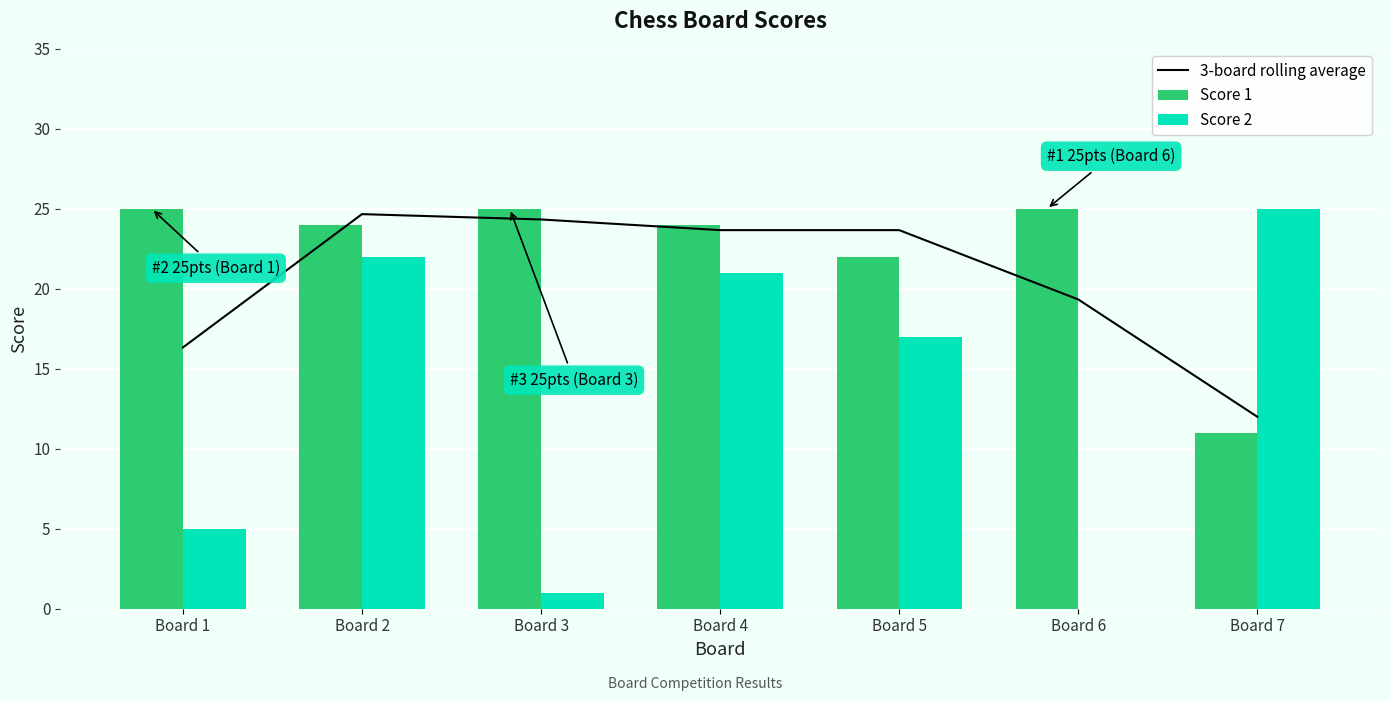

What are all the series names shown in the legend?

3-board rolling average, Score 1, Score 2